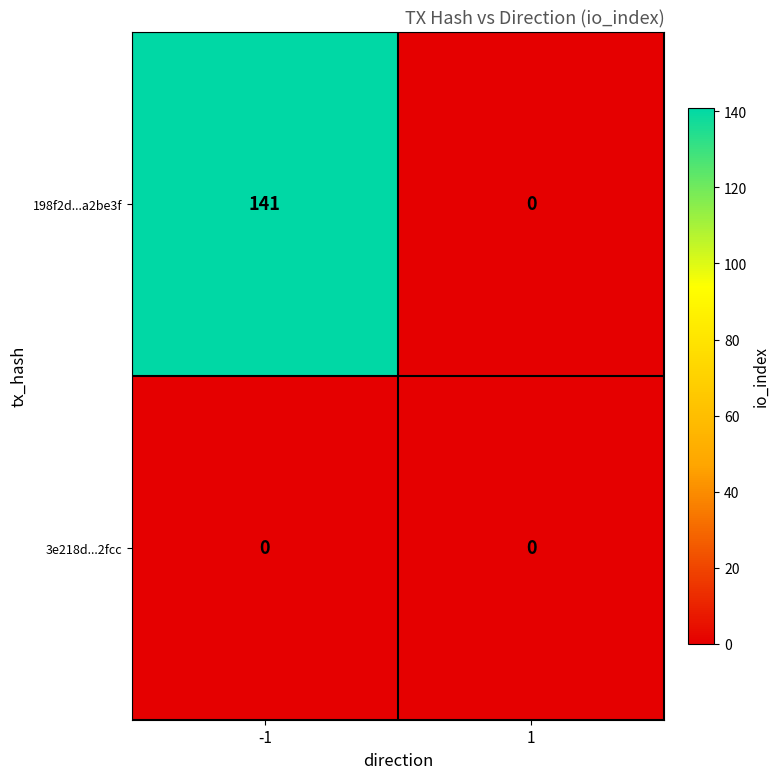

Which series has the largest total across all categories?

198f2d...a2be3f